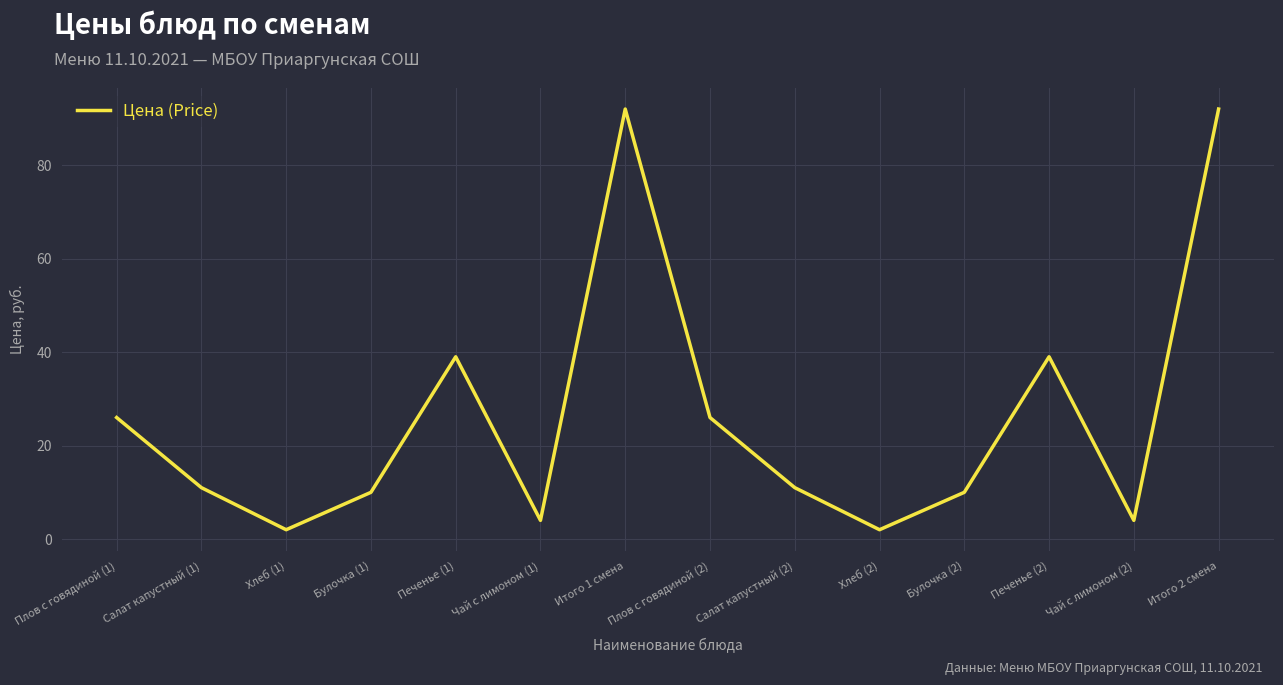

Where does the data first go above 11?

Плов с говядиной (1)